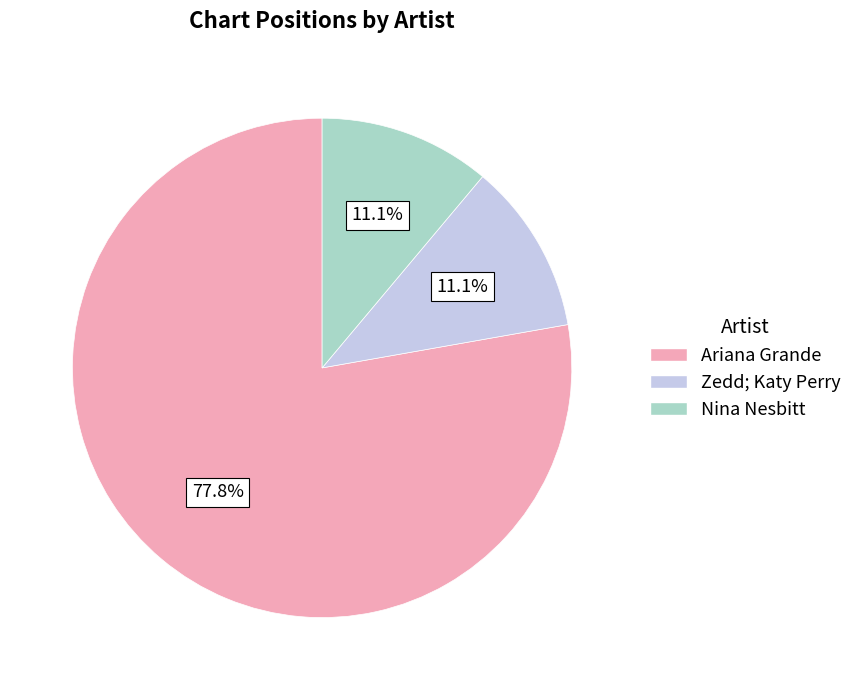

Between Ariana Grande and Zedd; Katy Perry, which is larger?

Ariana Grande